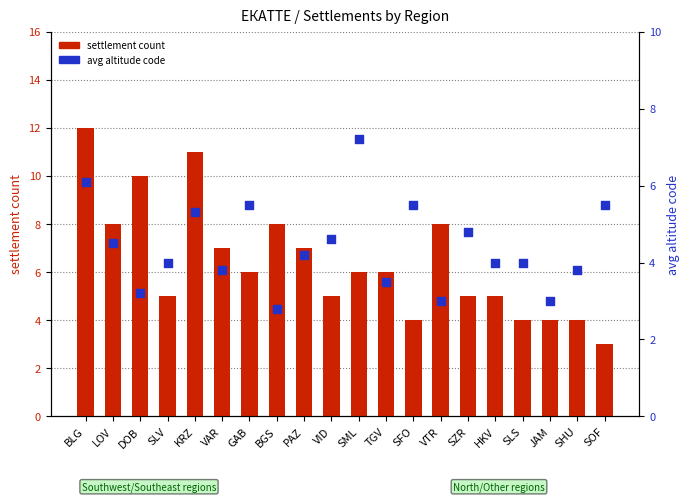

Which series reaches the minimum Y coordinate?

avg altitude code